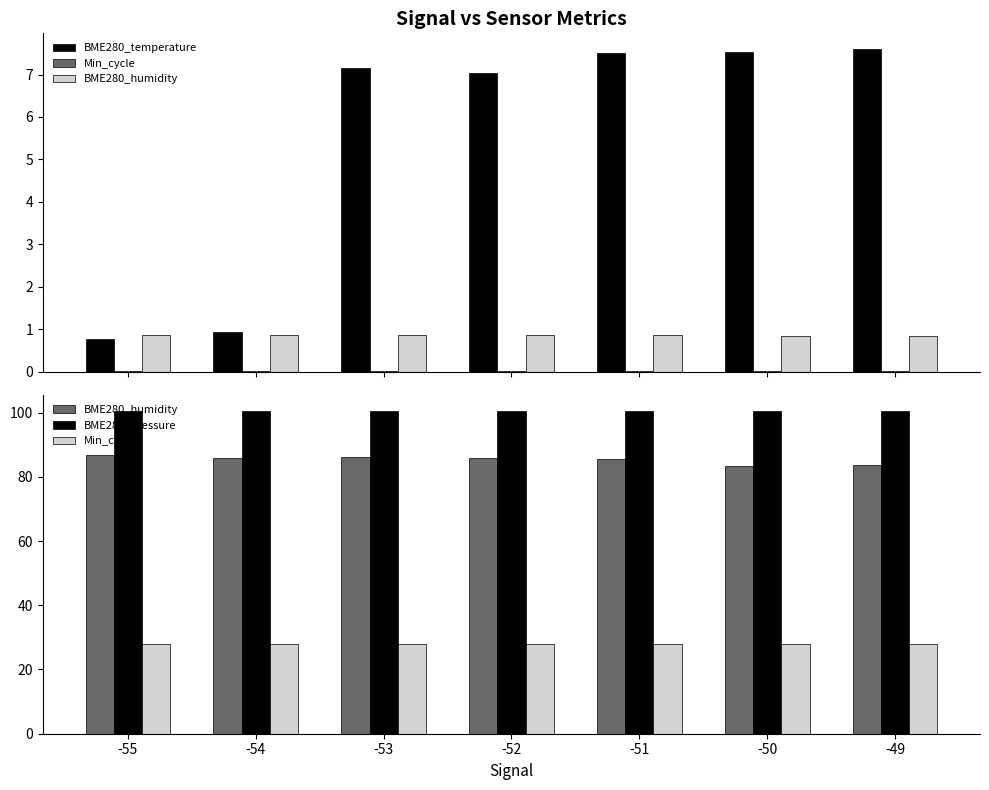

The BME280_pressure series shows 100.4 at -53. True or false?

True